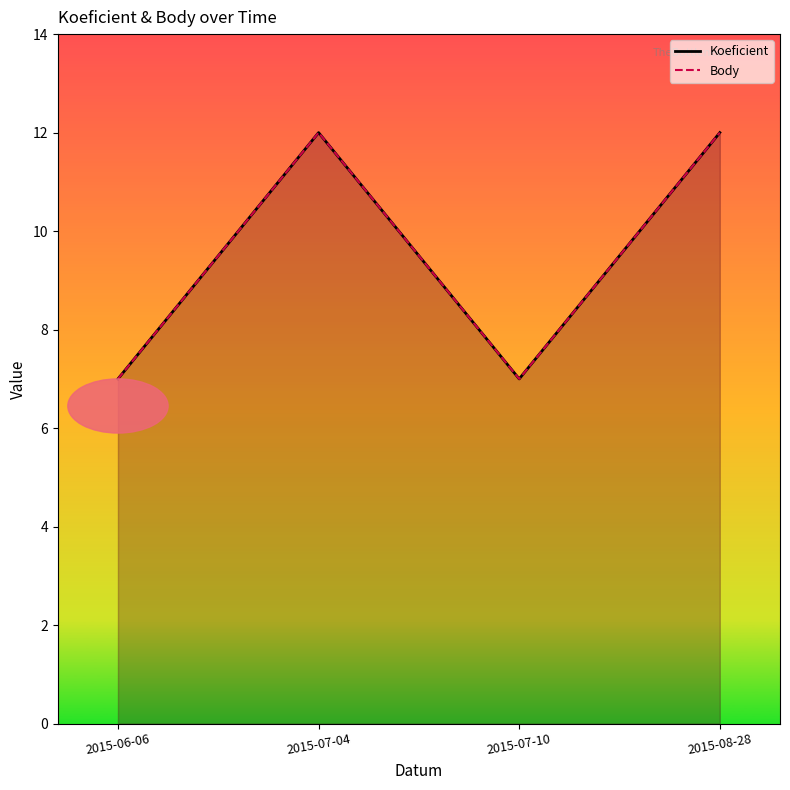

What is the value of the Koeficient point at the 3rd from the left?

7